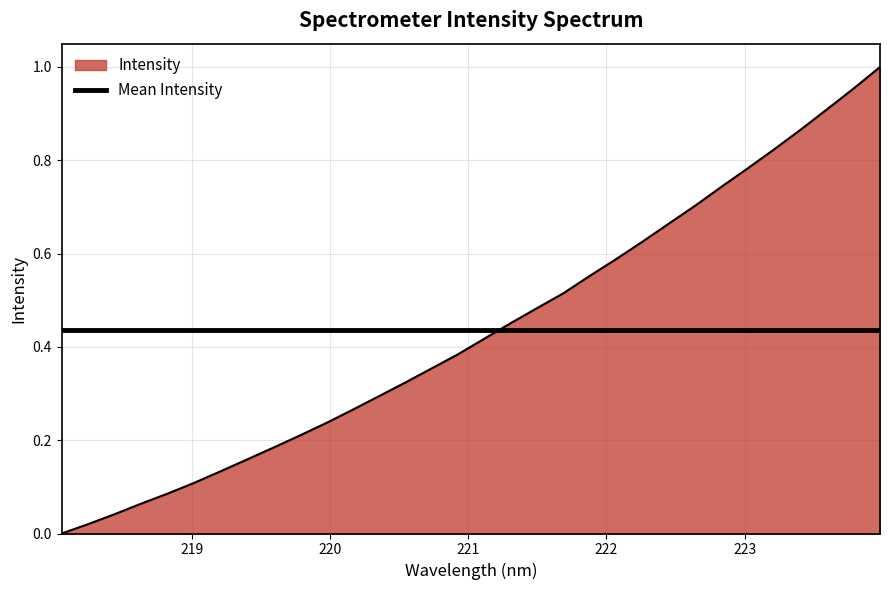

How many positive values are there?

31